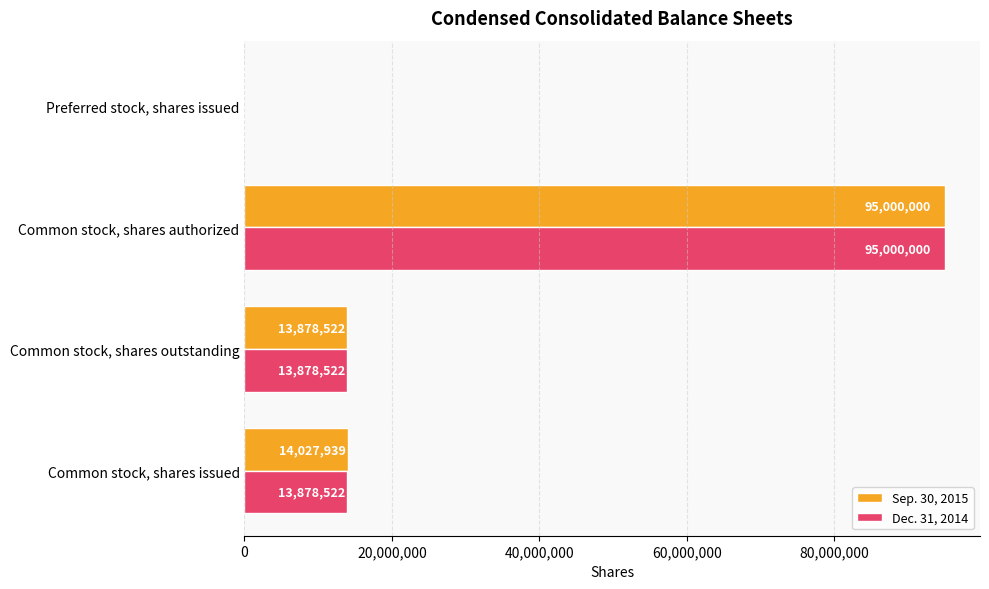

Count the number of categories in the chart.

4